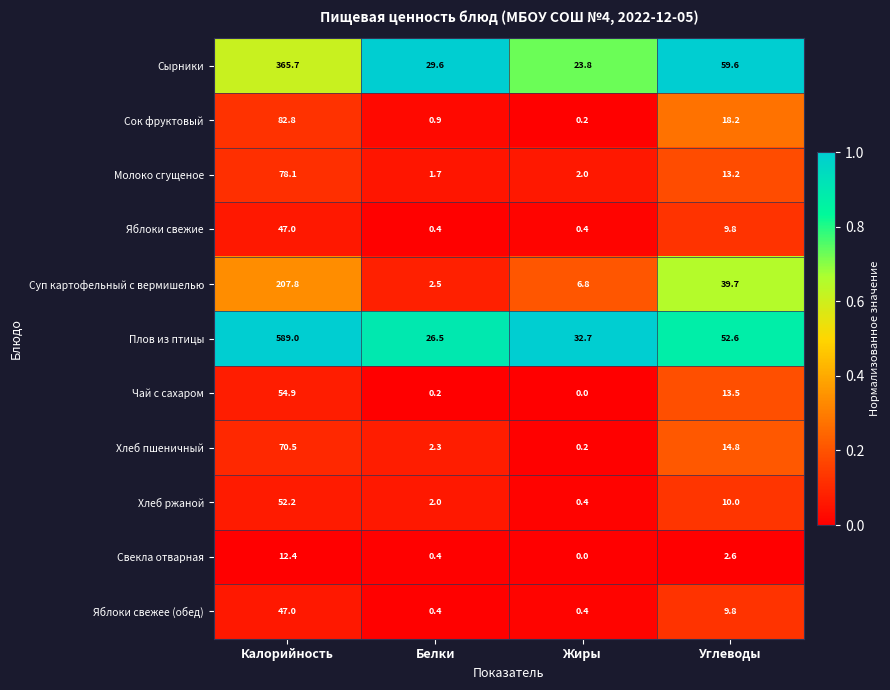

How many categories are shown in the chart?

4